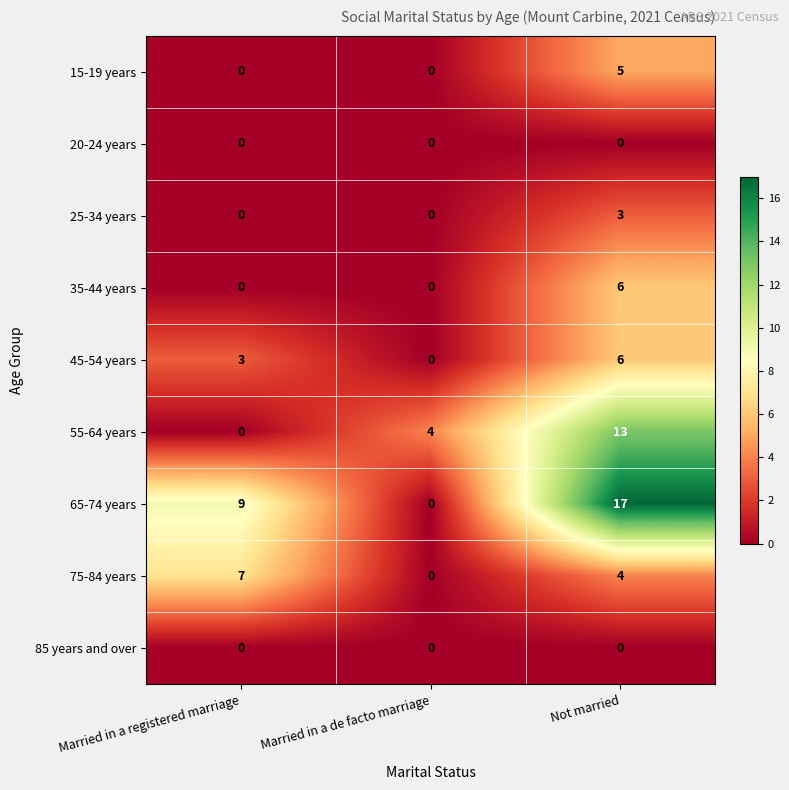

Which series changed the most between Married in a de facto marriage and Not married?

65-74 years